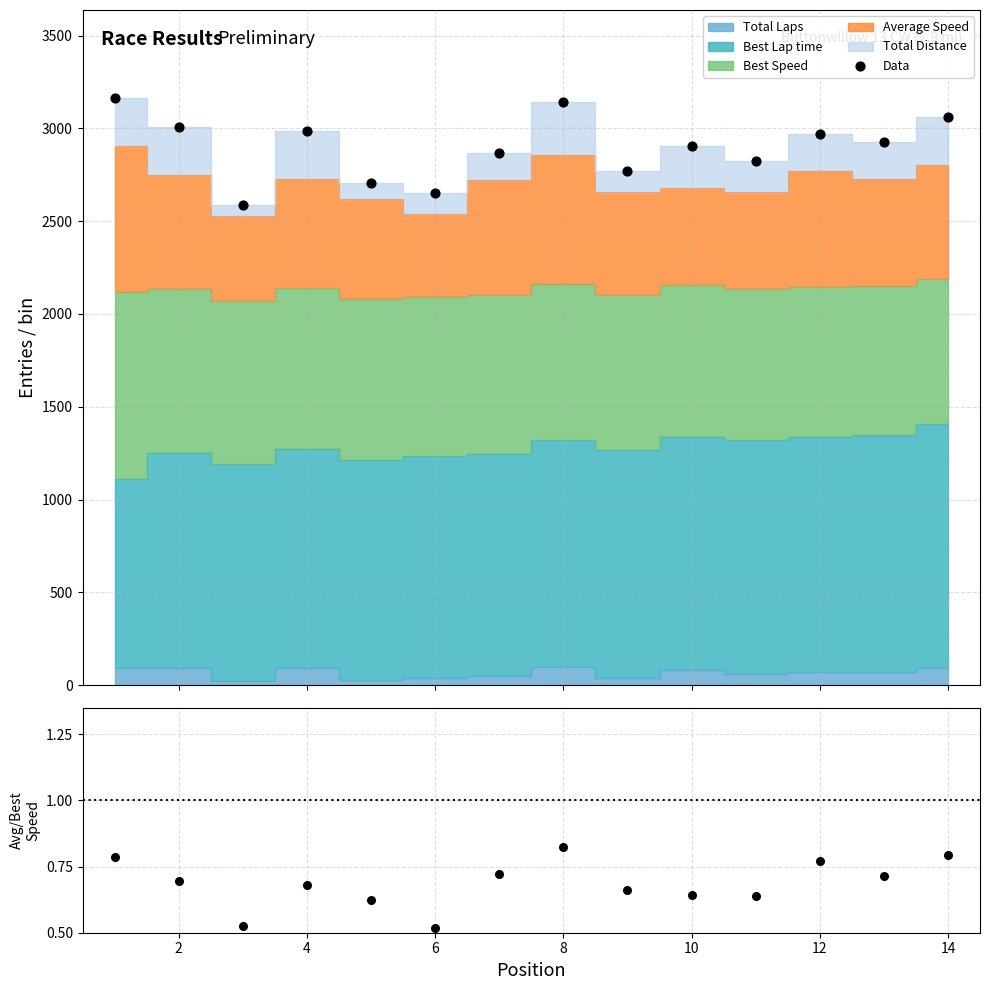

Is the value of Avg/Best Speed at 8 greater than the value of Data at 10?

No